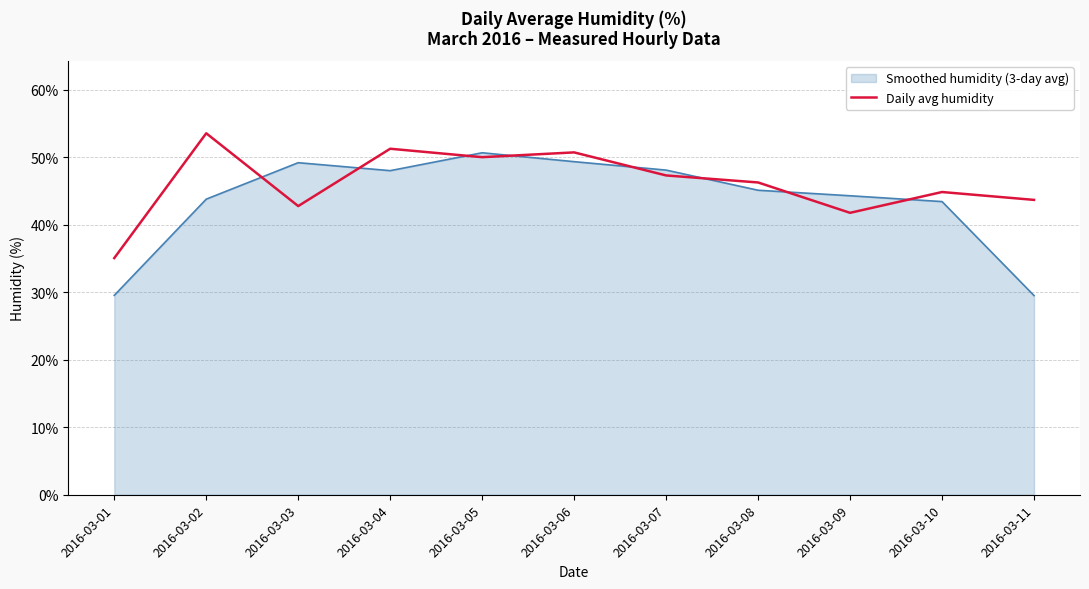

Which category has the highest value across all series?

2016-03-02